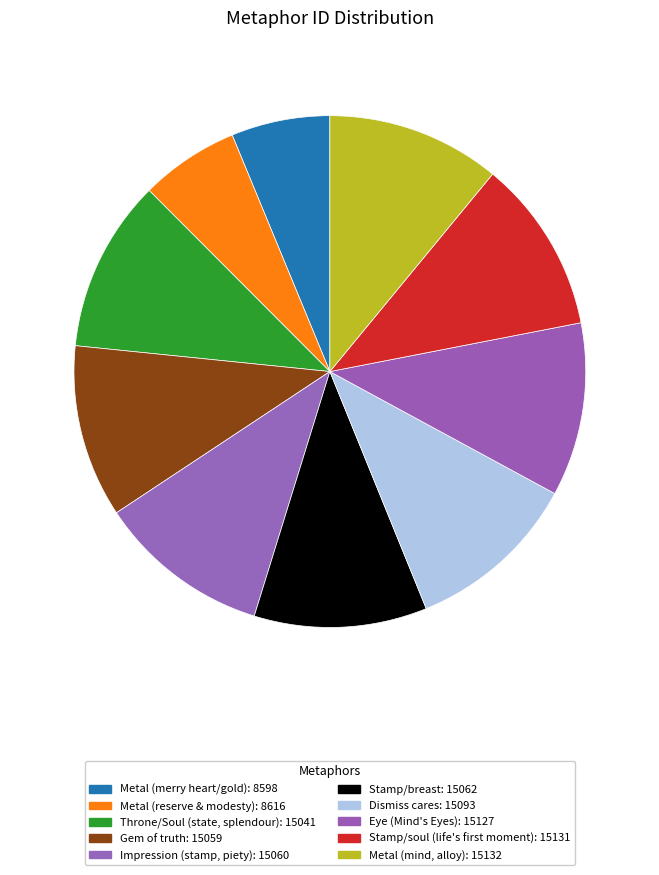

What percentage is the Throne/Soul (state, splendour) slice, to the nearest percent?

11%